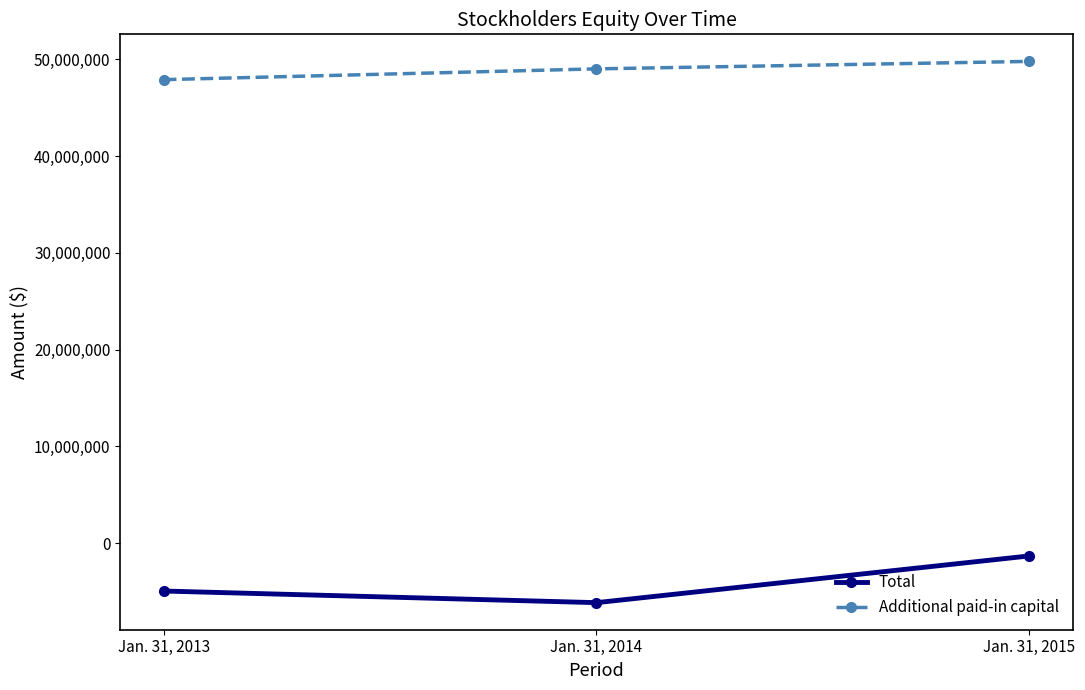

Reading left to right, transcribe all the data shown in this chart.

Total: Jan. 31, 2013=-4956191	Jan. 31, 2014=-6159649	Jan. 31, 2015=-1326859
Additional paid-in capital: Jan. 31, 2013=47912449	Jan. 31, 2014=49026144	Jan. 31, 2015=49798278